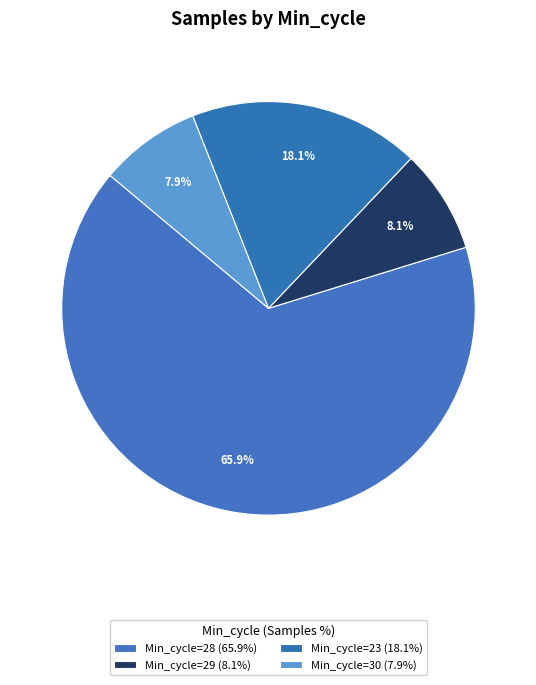

How many slices are in this pie chart?

4